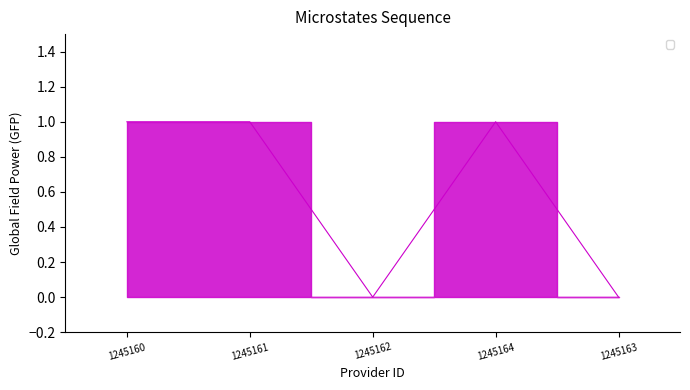

Does the chart display data point markers on the line(s)?

No